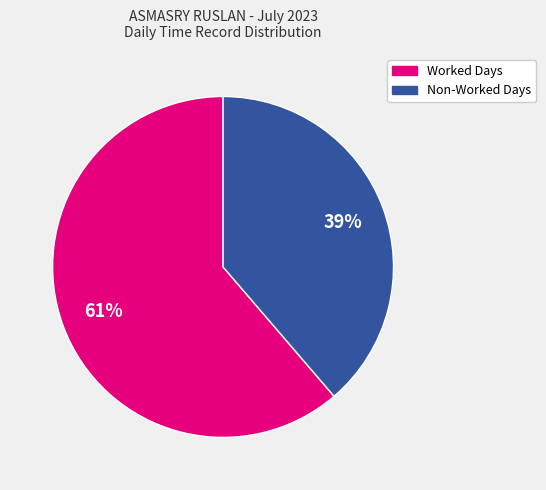

Does any single category account for the majority?

Yes